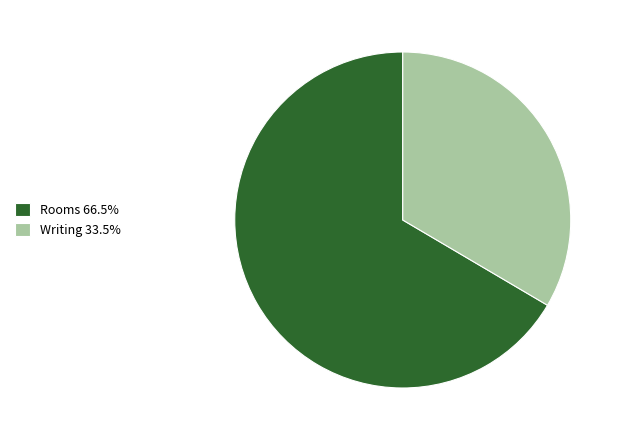

What is the ratio of the value at Rooms 66.5% to the value at Writing 33.5%?

2.0